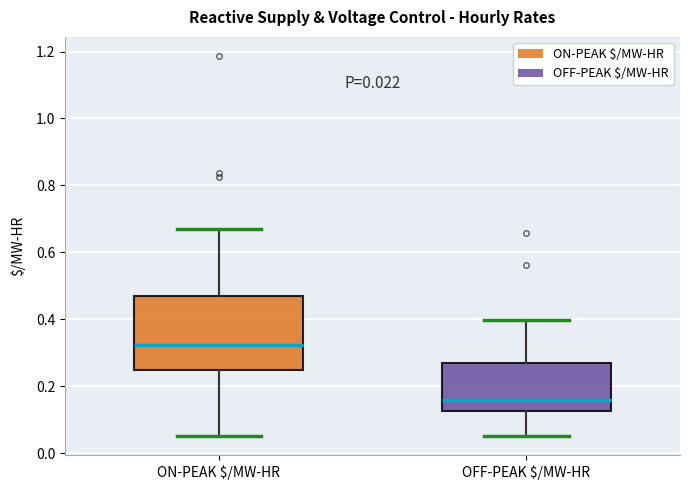

Which box has the lowest median line?

OFF-PEAK $/MW-HR